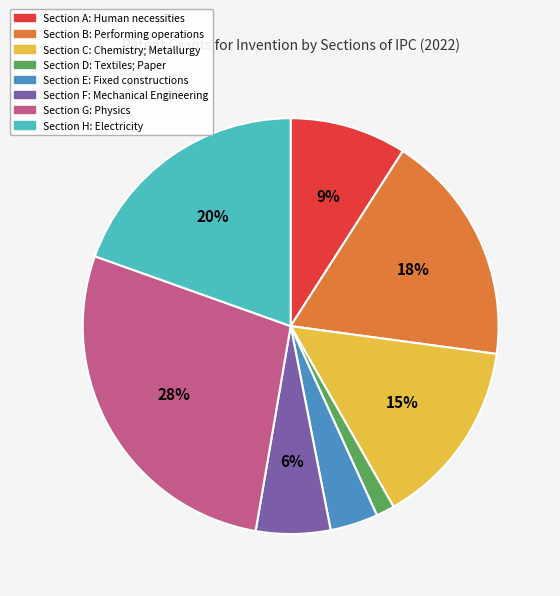

Which slice is the smallest?

Section D: Textiles; Paper